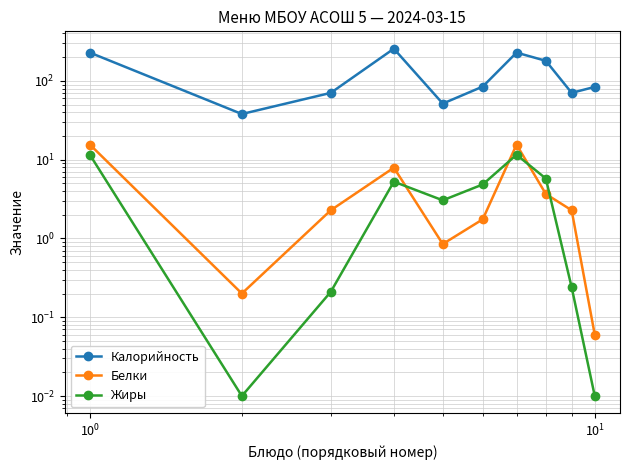

How many lines are shown in the chart?

3